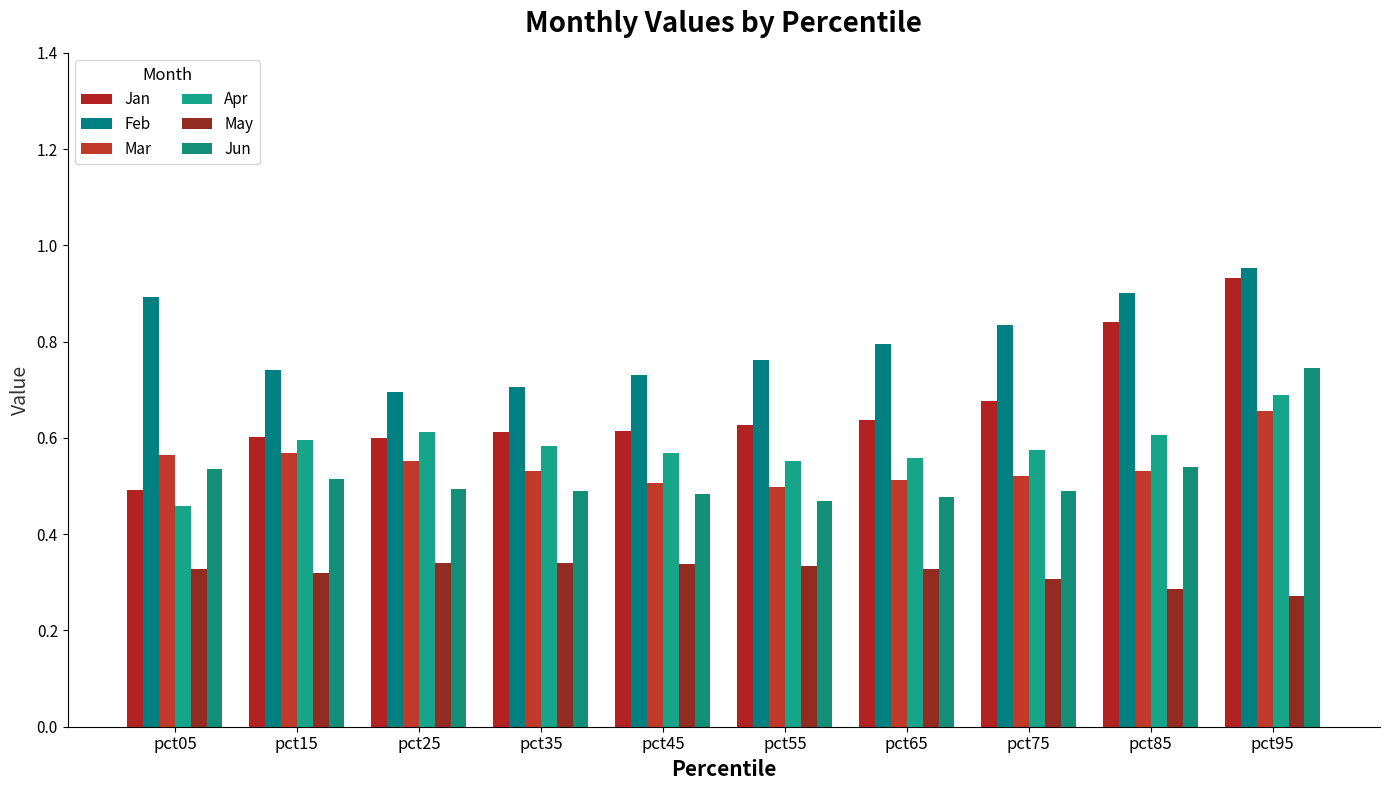

What is the maximum value for Feb?

1.0